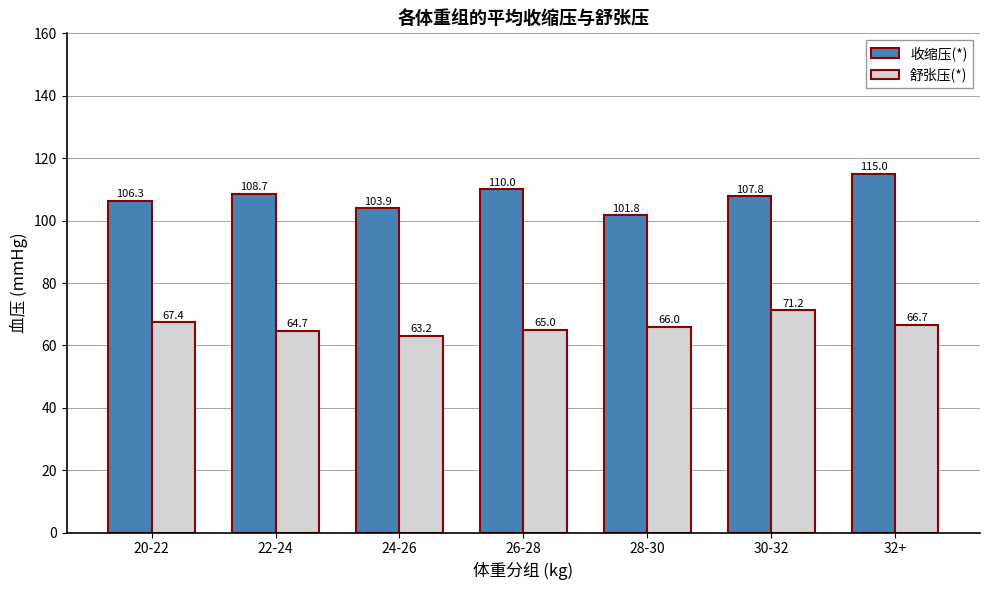

Which category has the lowest value in the 收缩压(*) series?

28-30